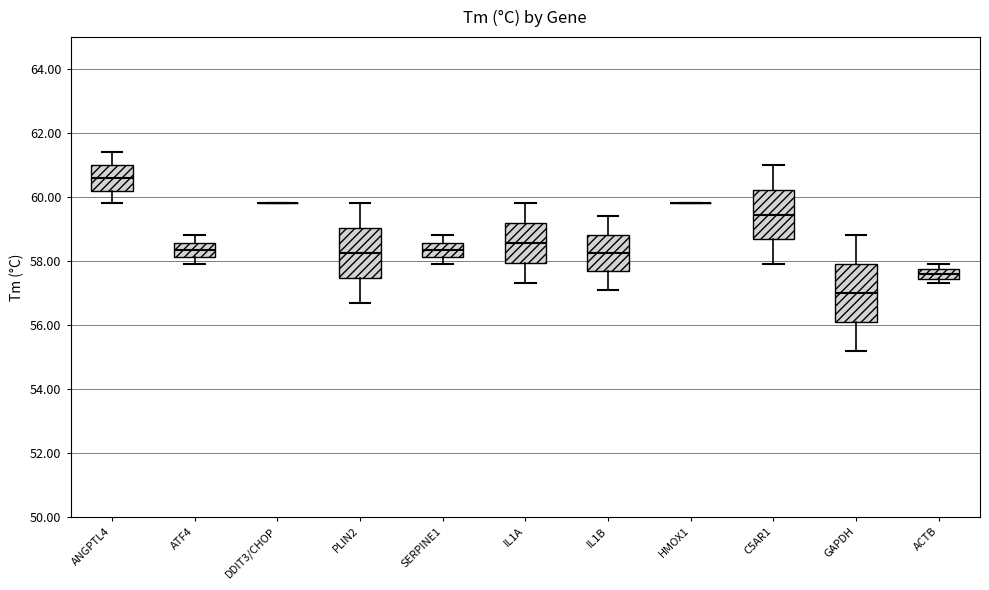

Reading left to right, read every box against the y-axis: the position of its median line, the range the box covers, and the ends of its whiskers. The values are not printed on the chart, so give them approximately, as read against the axis.

ANGPTL4: median 60.6, box 60.2 to 61.0, whiskers 59.8 to 61.4
ATF4: median 58.4, box 58.2 to 58.6, whiskers 58.0 to 58.8
DDIT3/CHOP: box collapsed to a line at 59.8, whiskers 59.8 to 59.8
PLIN2: median 58.2, box 57.4 to 59.0, whiskers 56.8 to 59.8
SERPINE1: median 58.4, box 58.2 to 58.6, whiskers 58.0 to 58.8
IL1A: median 58.6, box 58.0 to 59.2, whiskers 57.4 to 59.8
IL1B: median 58.2, box 57.6 to 58.8, whiskers 57.2 to 59.4
HMOX1: box collapsed to a line at 59.8, whiskers 59.8 to 59.8
C5AR1: median 59.4, box 58.6 to 60.2, whiskers 58.0 to 61.0
GAPDH: median 57.0, box 56.2 to 58.0, whiskers 55.2 to 58.8
ACTB: median 57.6, box 57.4 to 57.8, whiskers 57.4 (just below the box's lower edge) to 58.0